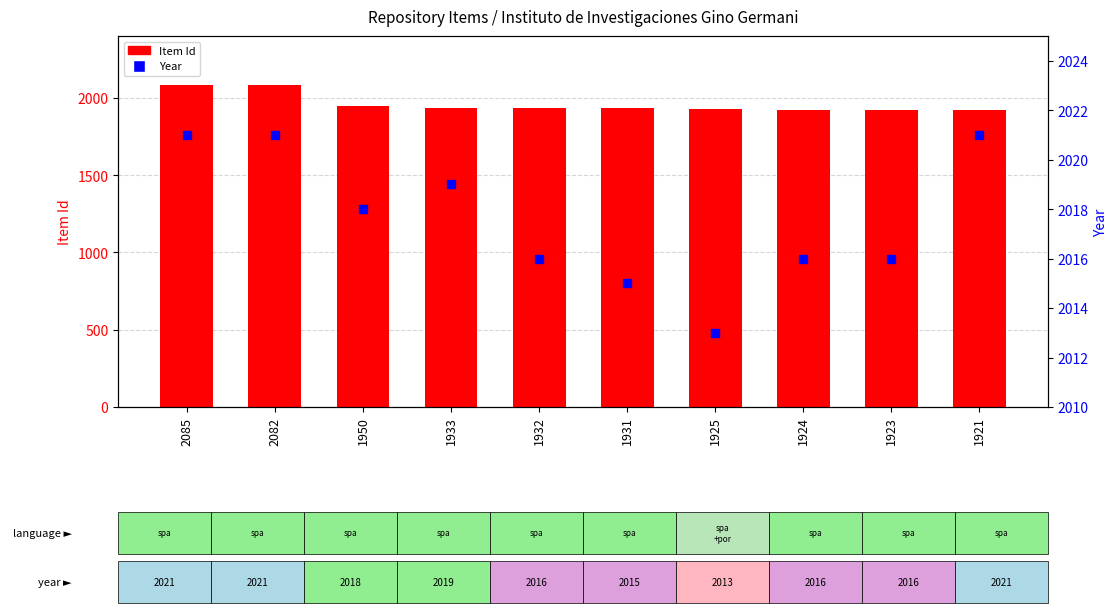

At which category is the sum across all series the highest?

2085